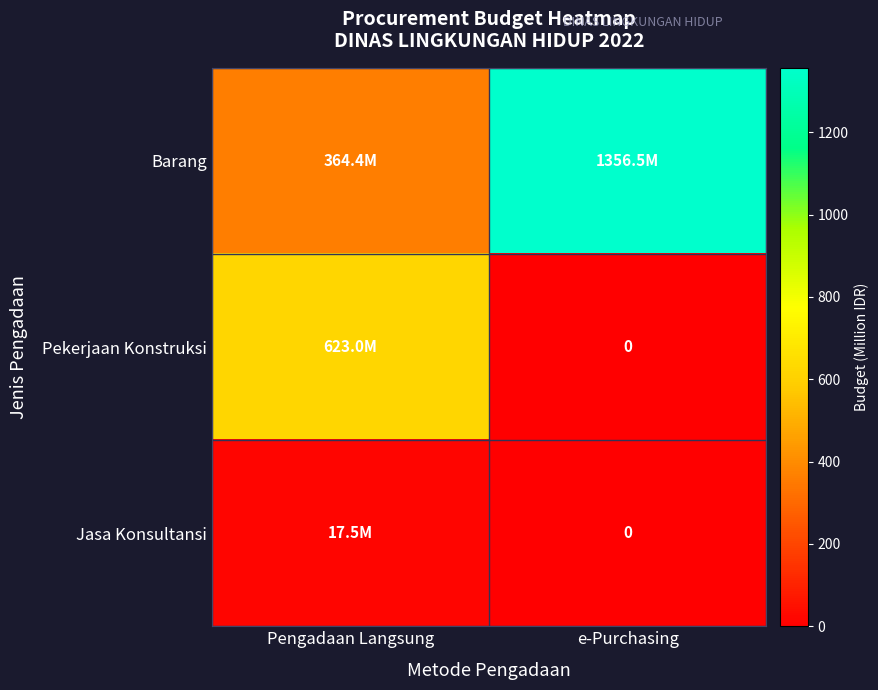

The Barang series shows 1356.5 at e-Purchasing. True or false?

True